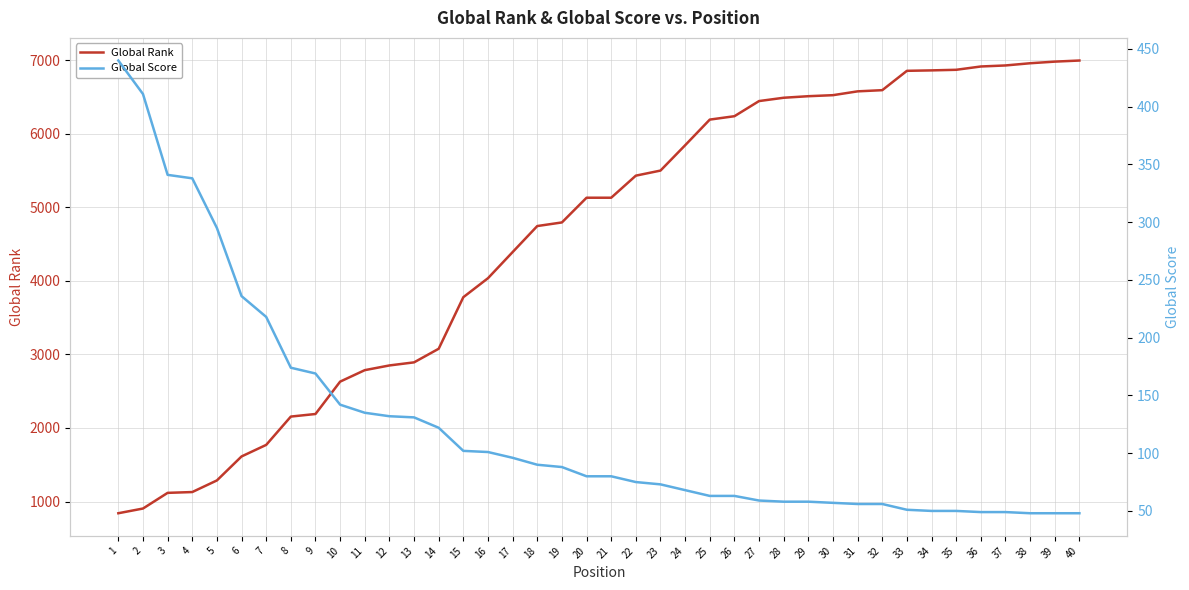

Rank the series by their maximum value, from lowest to highest.

Global Score, Global Rank